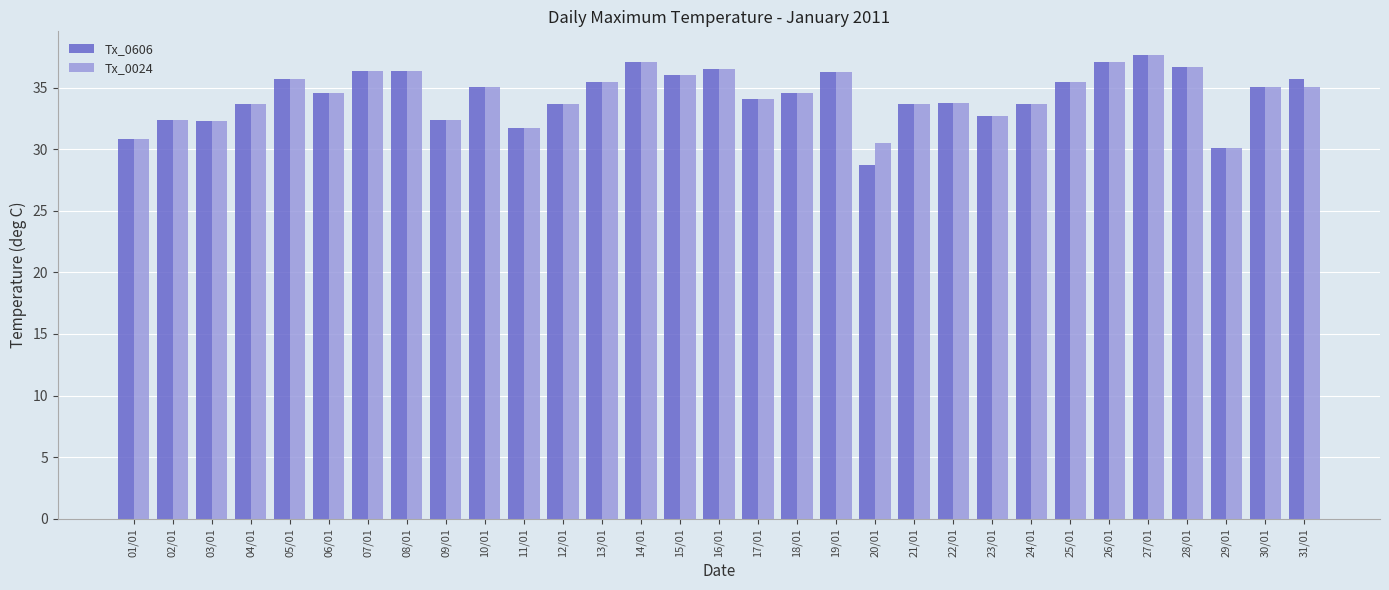

What is the lowest value of the Tx_0606 series?

28.7